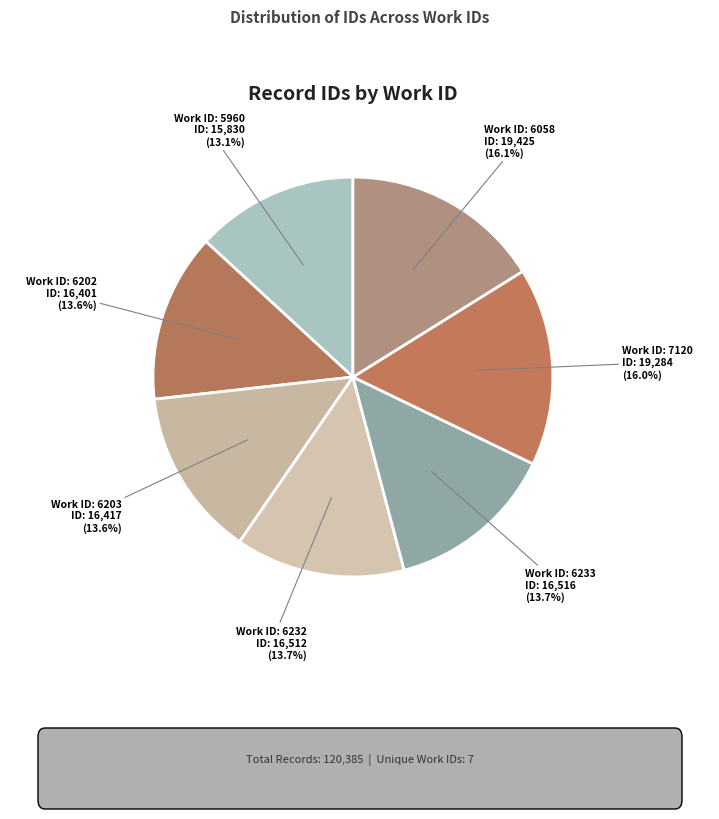

To the nearest percent, what is the average slice percentage?

14%